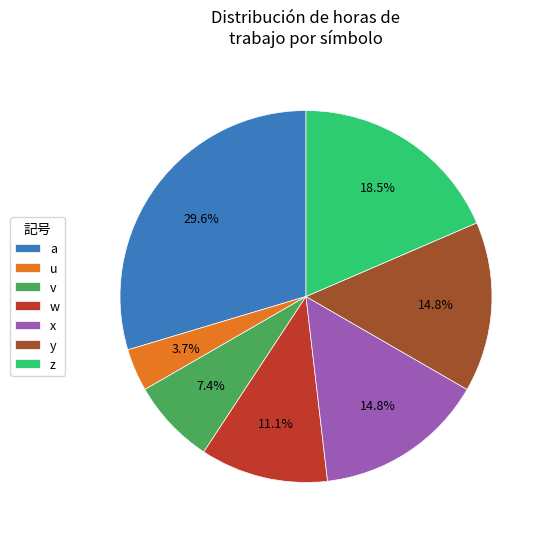

Between w and a, which is larger?

a